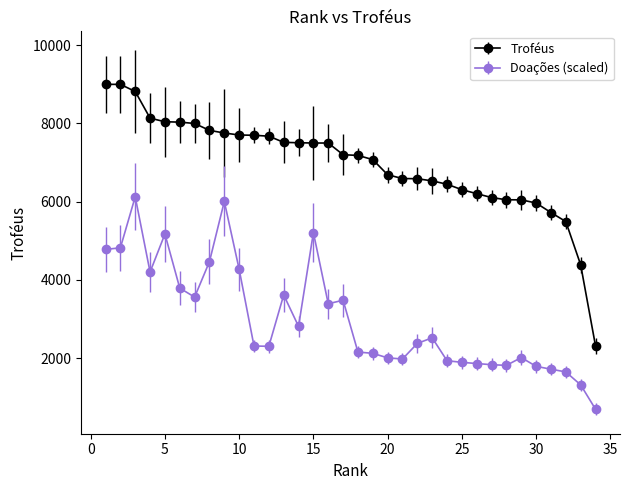

Which series has the largest range (max minus min)?

Troféus